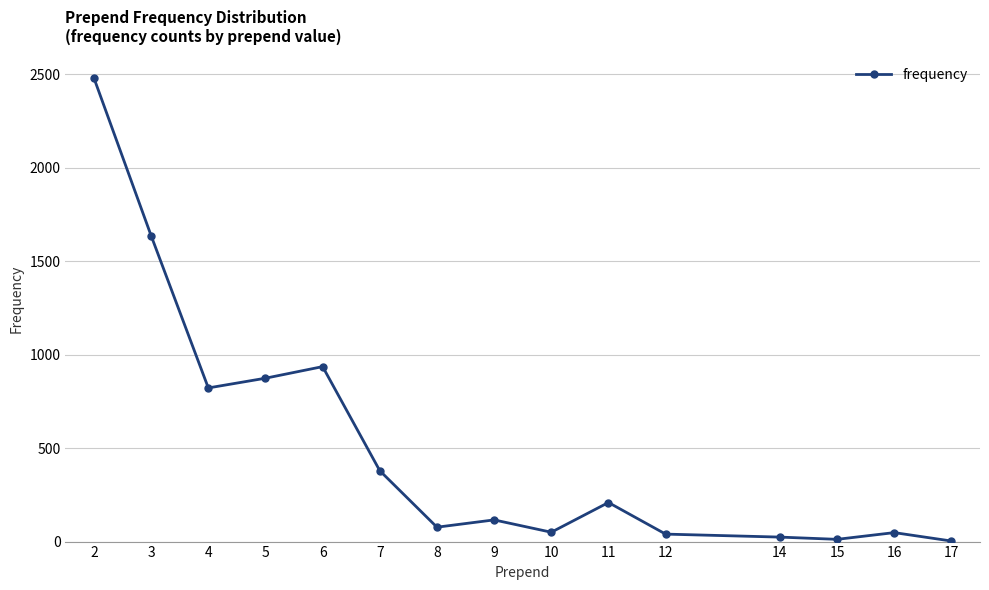

Count the number of categories in the chart.

15